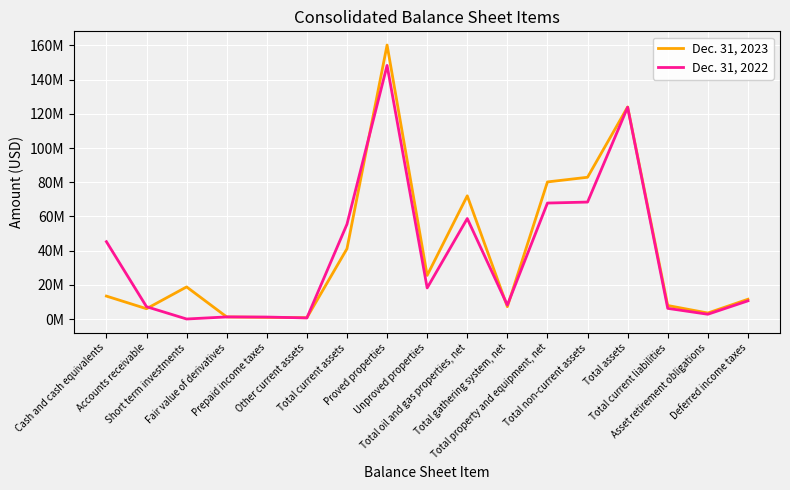

What are all the series names shown in the legend?

Dec. 31, 2023, Dec. 31, 2022